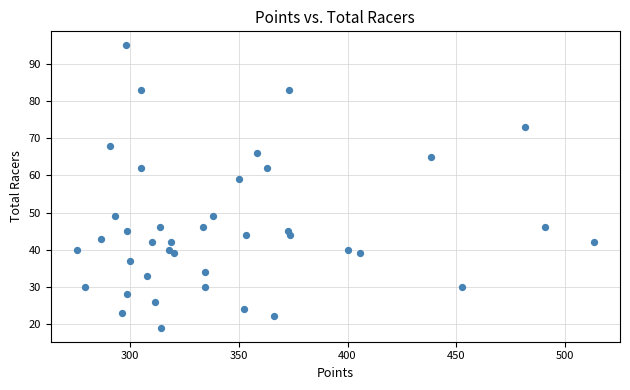

What is the range of Y values (max minus min)?

76